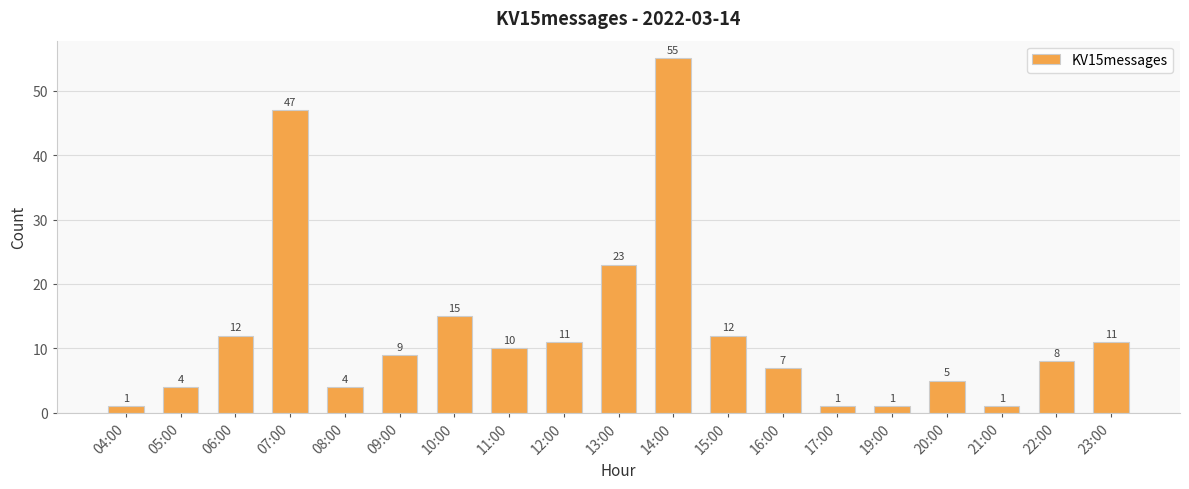

Reading left to right, transcribe all the data shown in this chart.

04:00=1	05:00=4	06:00=12	07:00=47	08:00=4	09:00=9	10:00=15	11:00=10	12:00=11	13:00=23	14:00=55	15:00=12	16:00=7	17:00=1	19:00=1	20:00=5	21:00=1	22:00=8	23:00=11